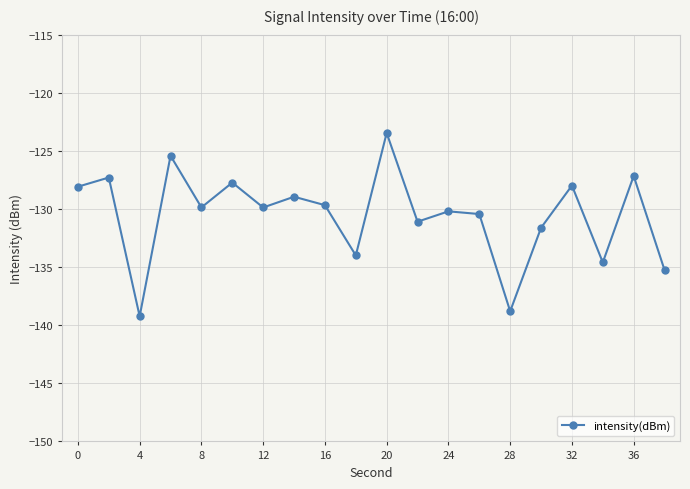

What is the sum of all values?

-2610.7